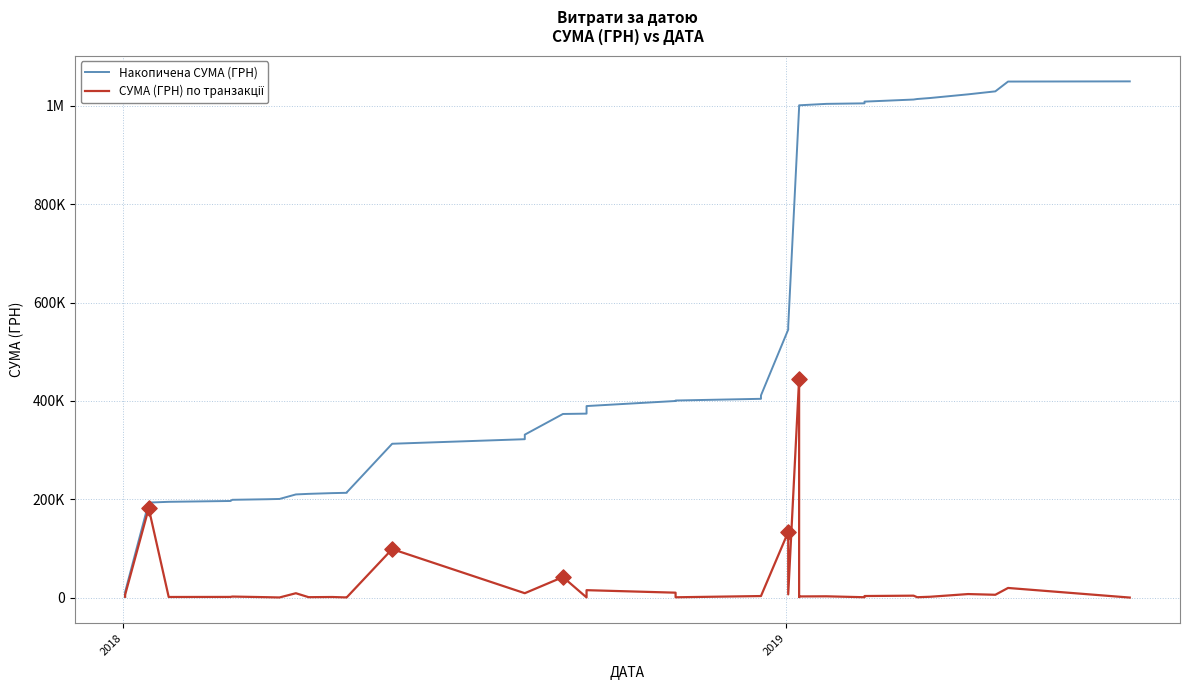

What is the total value across all series at 2018?

9237.7